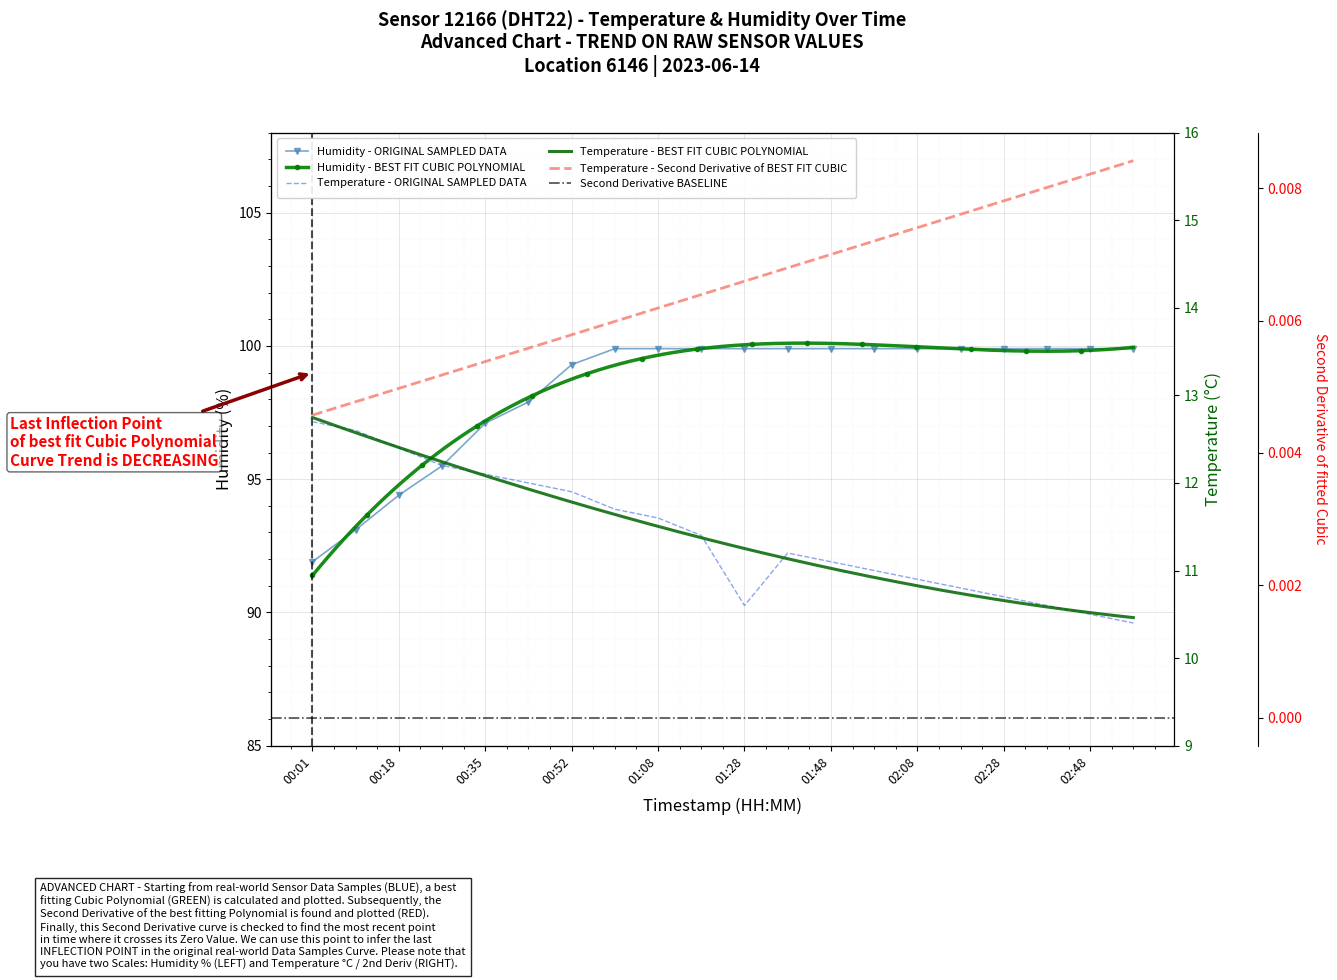

Rank the series at 02:08 from highest to lowest value.

humidity, temperature